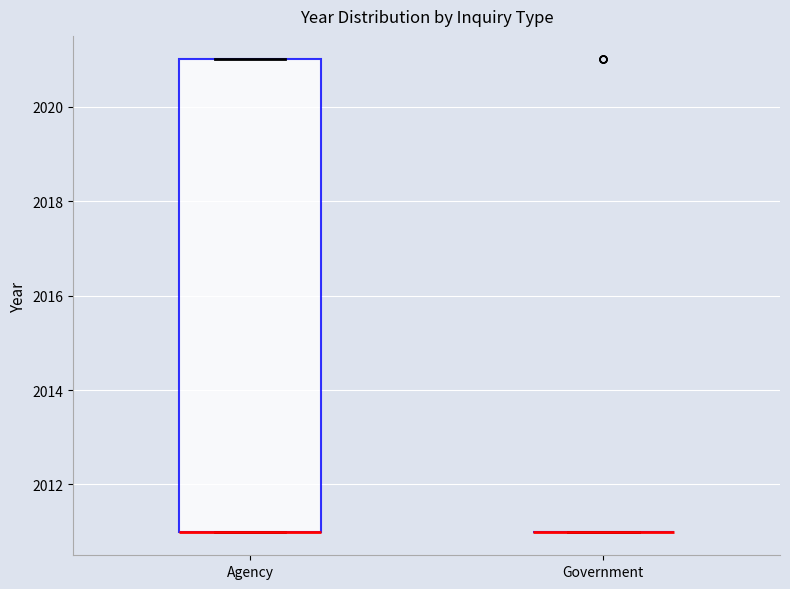

Where is the lower edge of the box for Agency on the y-axis? The values are not printed on the chart, so give them approximately, as read against the axis.

2011